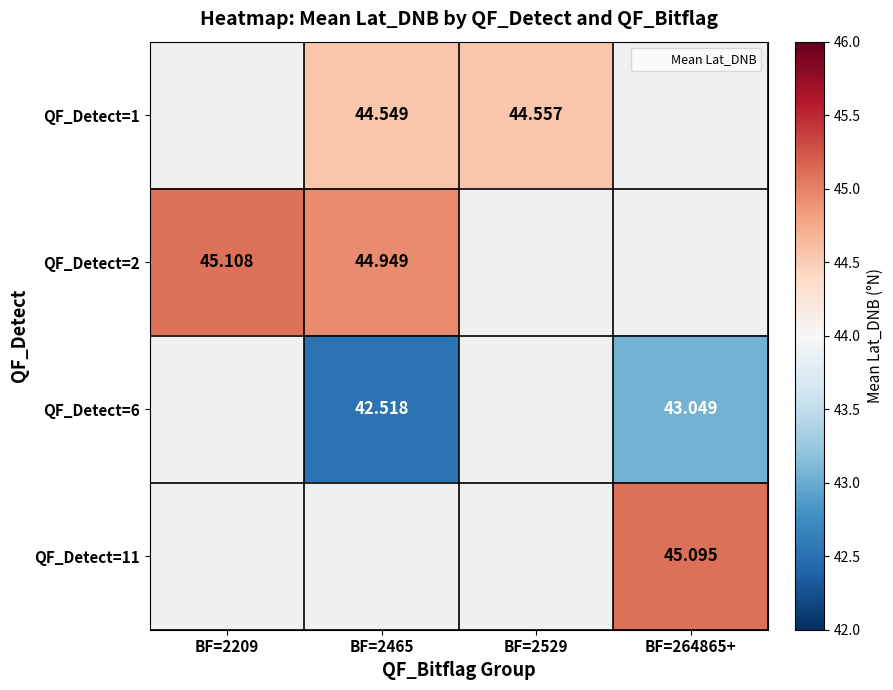

Count the number of categories in the chart.

4